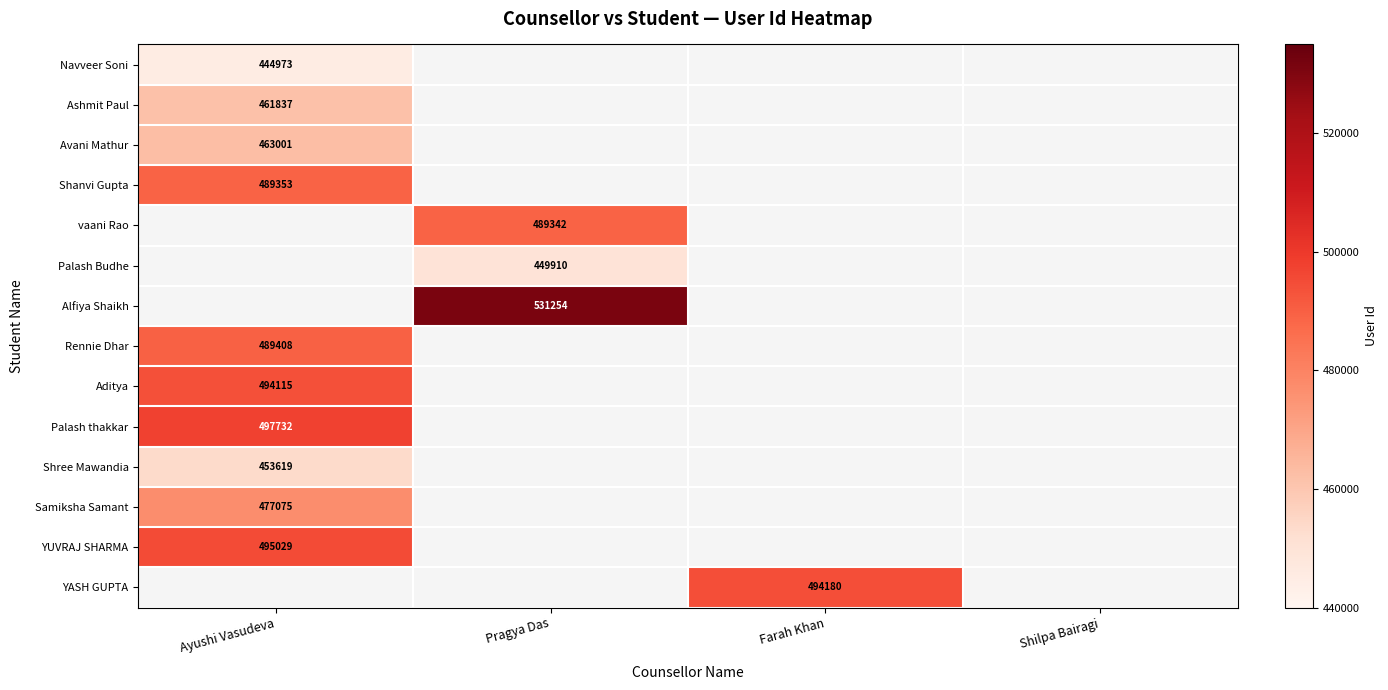

True or false: Palash Budhe has a value of 213495 at Pragya Das.

False